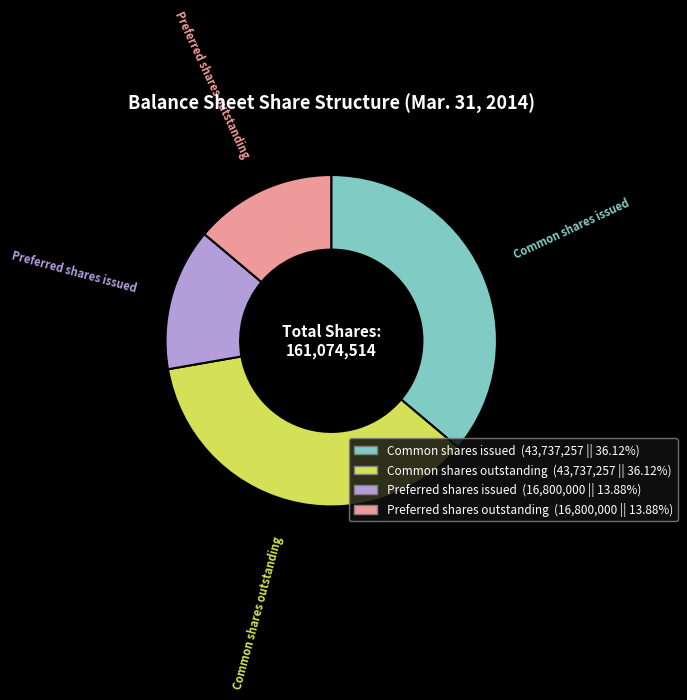

What is the ratio of the value at Common shares outstanding to the value at Common shares issued?

1.0